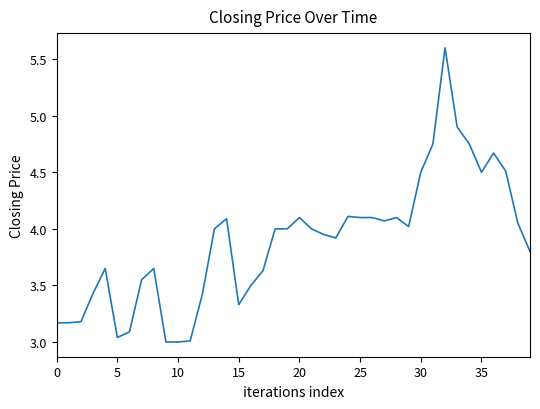

What is the greatest value displayed?

5.6